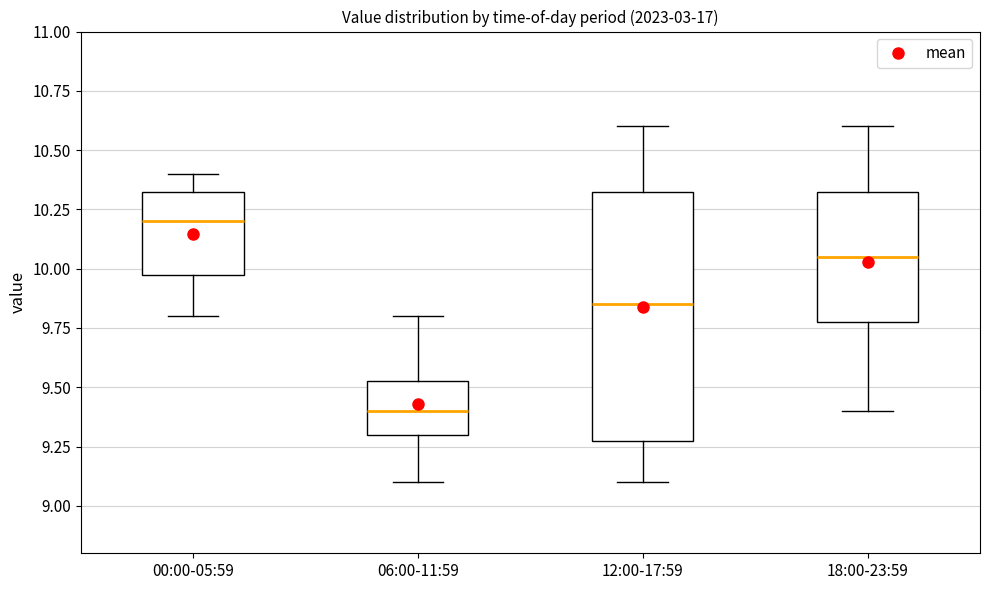

Reading left to right, transcribe this box plot: for each box, give where its median line is, the range the box spans, and where its two whiskers end, as read against the y-axis. The values are not printed on the chart, so give them approximately, as read against the axis.

00:00-05:59: median 10.20, box 10.00 to 10.35, whiskers 9.80 to 10.40
06:00-11:59: median 9.40, box 9.30 to 9.55, whiskers 9.10 to 9.80
12:00-17:59: median 9.85, box 9.30 to 10.35, whiskers 9.10 to 10.60
18:00-23:59: median 10.05, box 9.80 to 10.35, whiskers 9.40 to 10.60